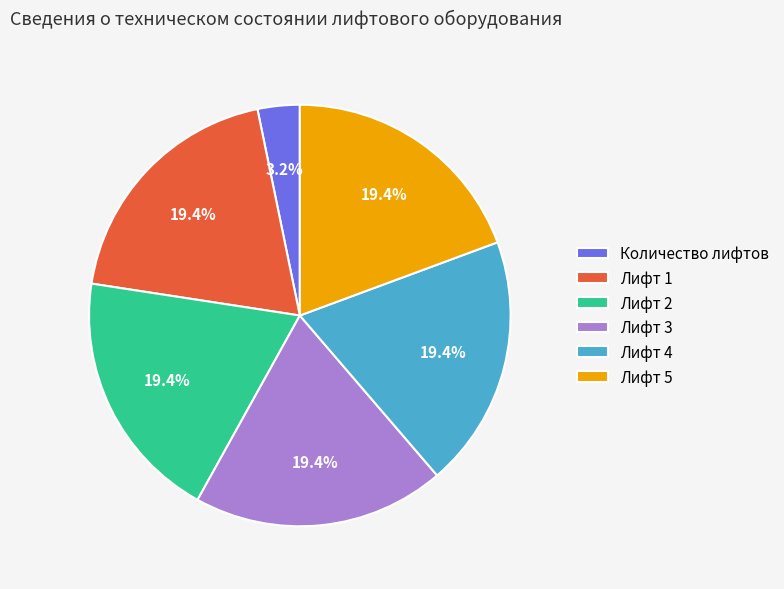

What portion of the pie excludes Лифт 3?

80.6%